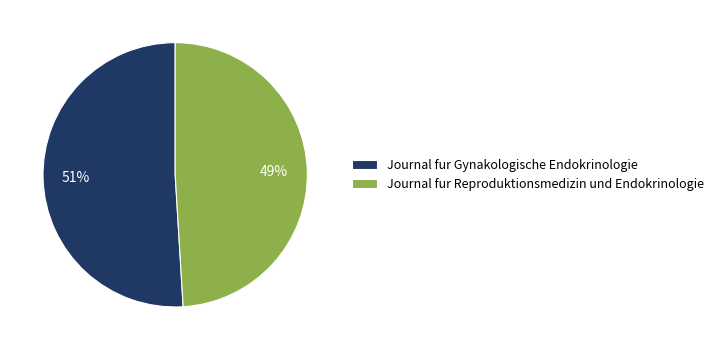

Combined, do Journal fur Reproduktionsmedizin und Endokrinologie and Journal fur Gynakologische Endokrinologie account for over 50%?

Yes